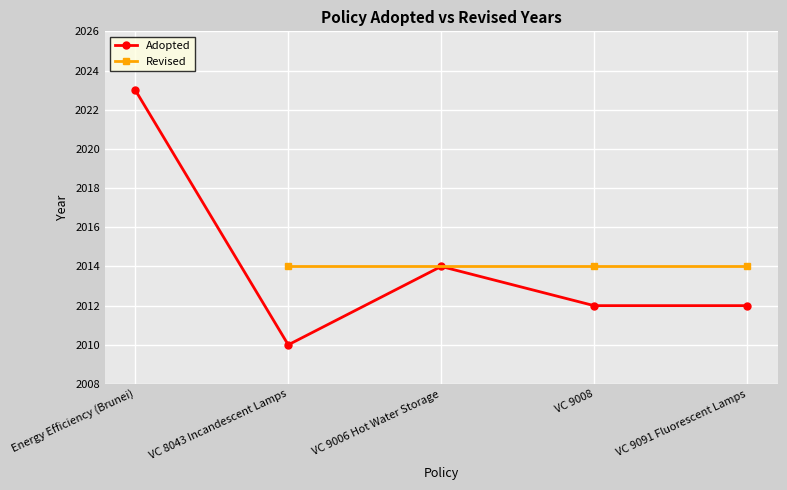

What value does the data have at Energy Efficiency (Brunei)?

2023